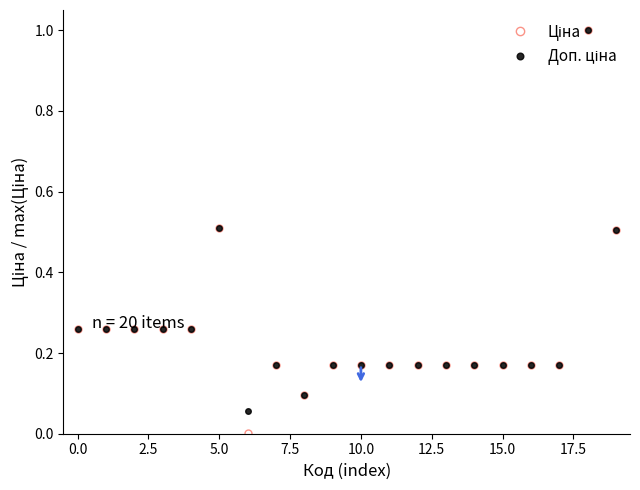

What is the maximum value shown in the chart?

1.0